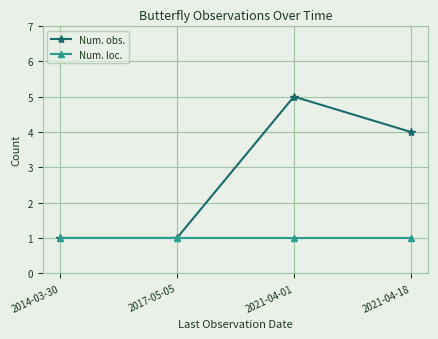

What is the smallest value displayed?

1